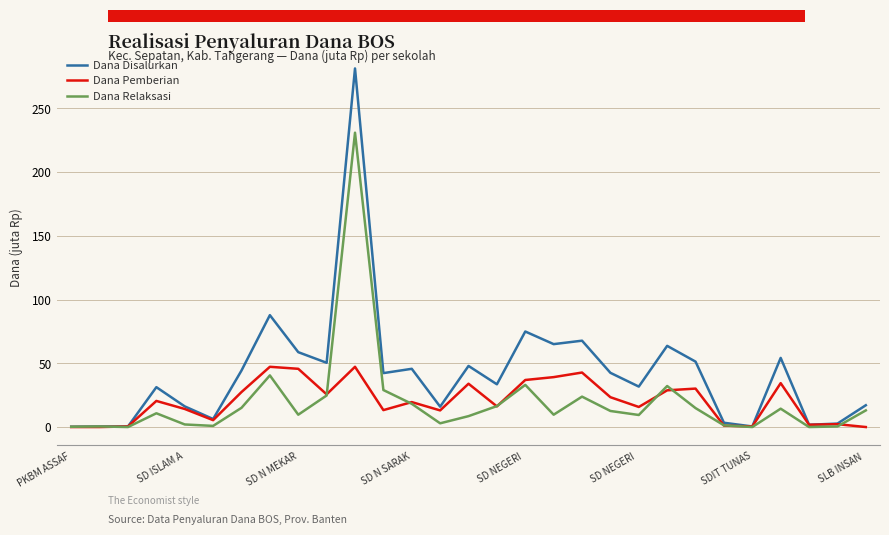

Which series has the largest range (max minus min)?

Dana Disalurkan